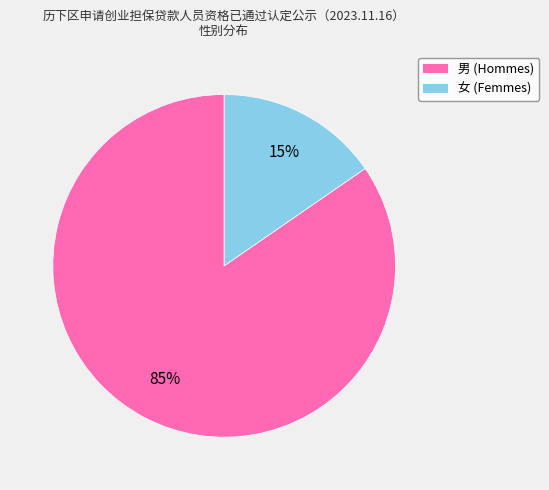

True or false: 男 accounts for 85% of the total.

True